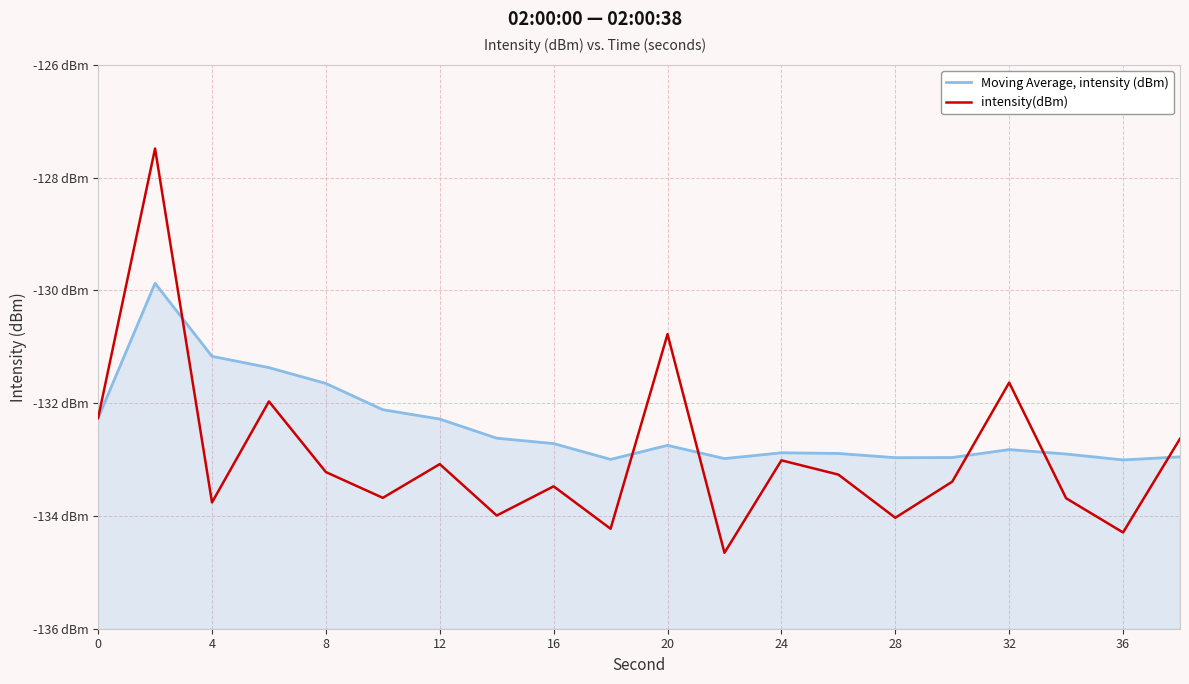

At which label is Moving Average, intensity (dBm) closest to -131?

4